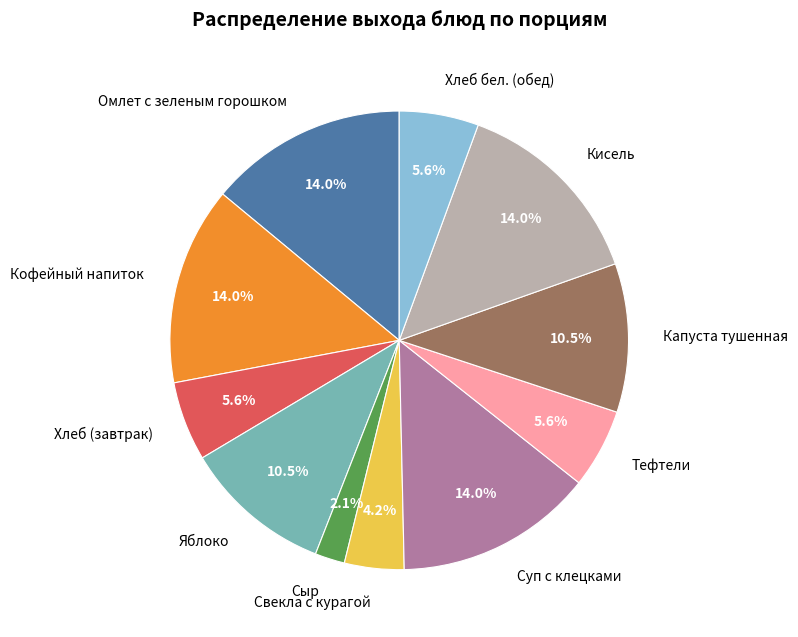

Which has a higher value, Кисель or Свекла с курагой?

Кисель